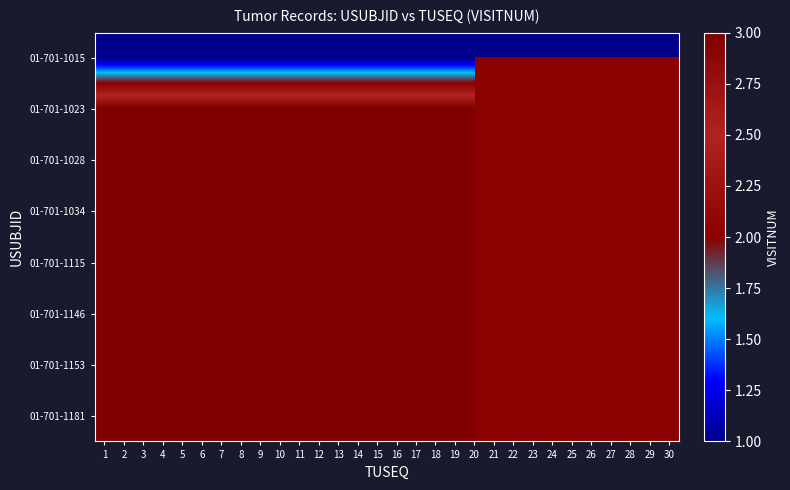

What is the total value across all series at 5?

22.0